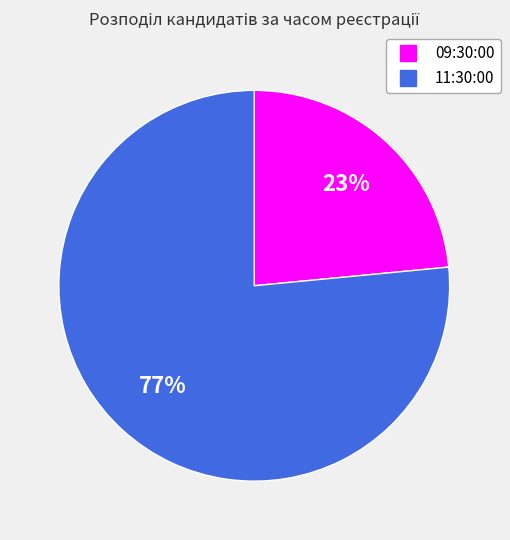

Which has a higher value, 11:30:00 or 09:30:00?

11:30:00